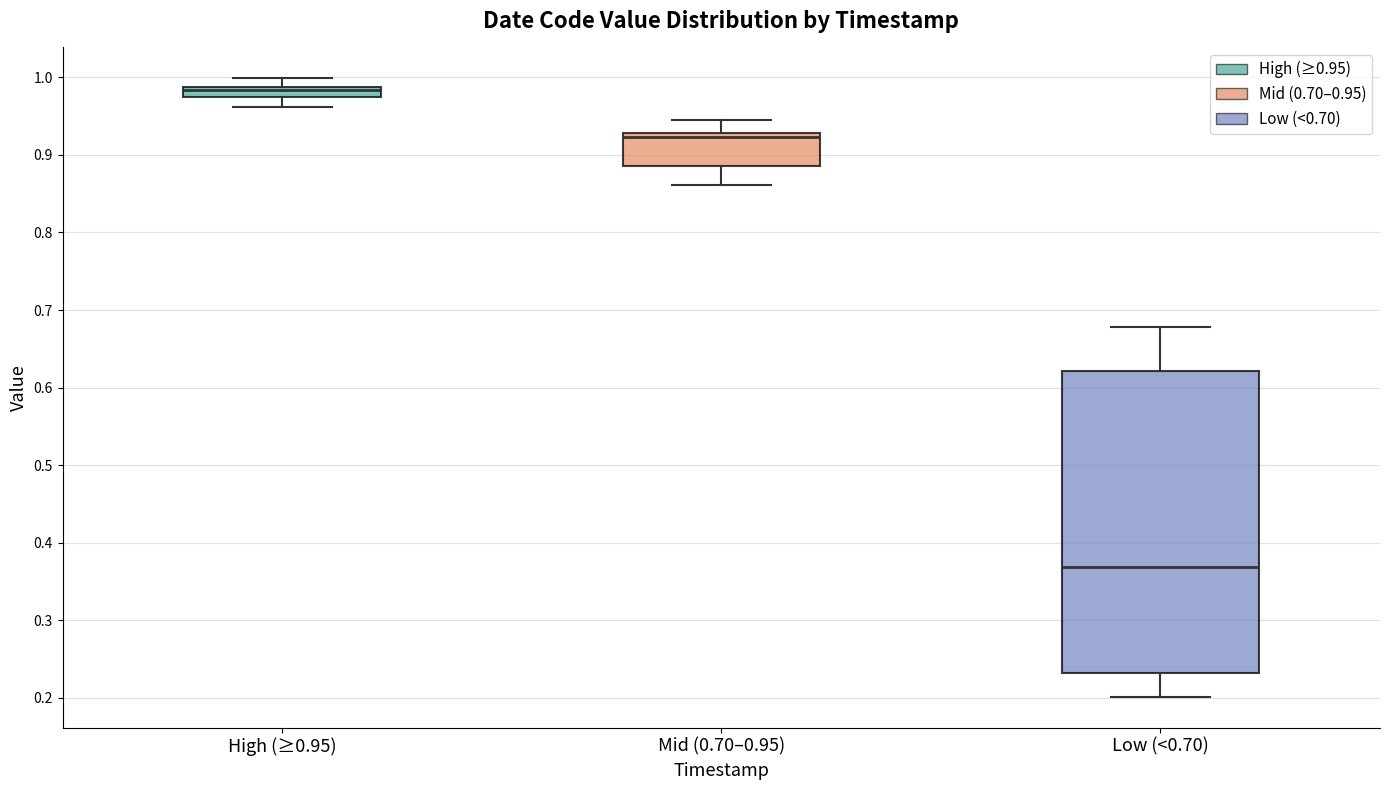

Which box is the tallest, from its lower edge to its upper edge?

Low (<0.70)